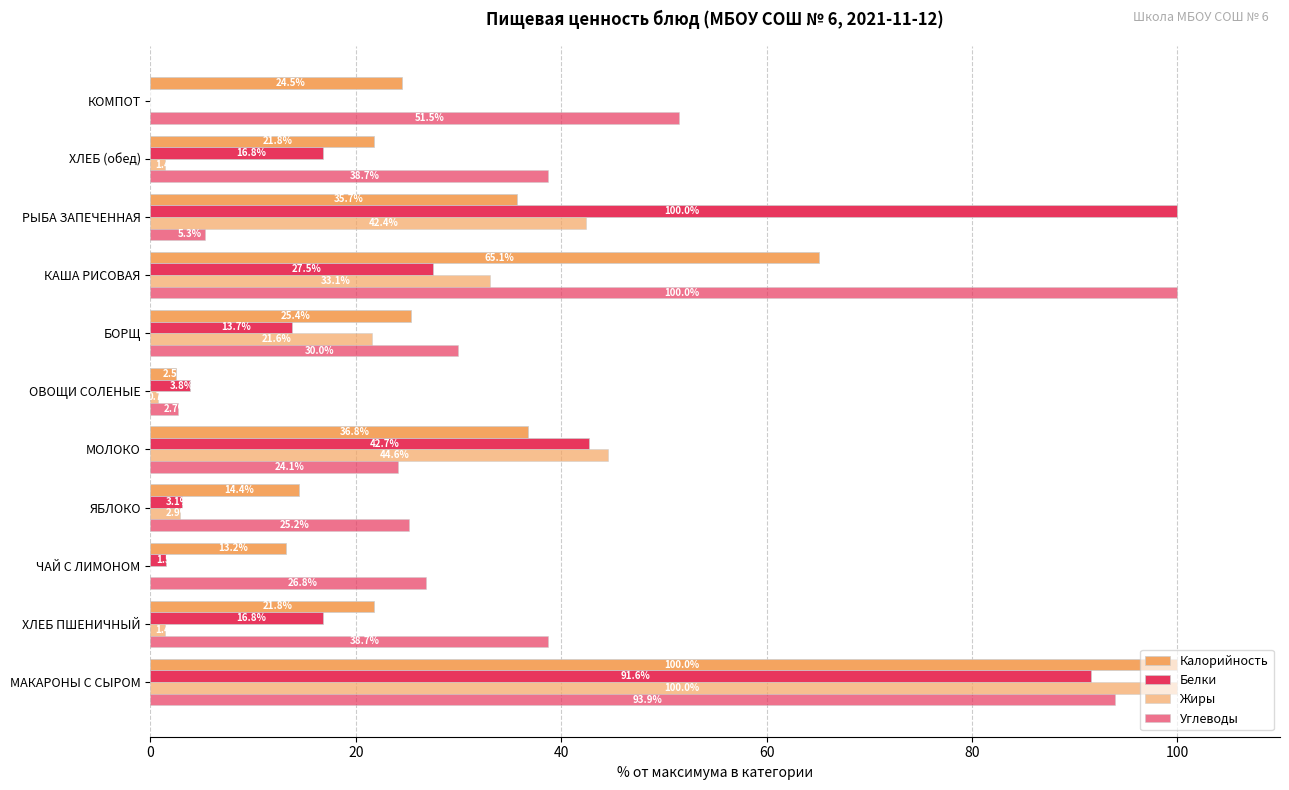

How many data points does each series have?

11